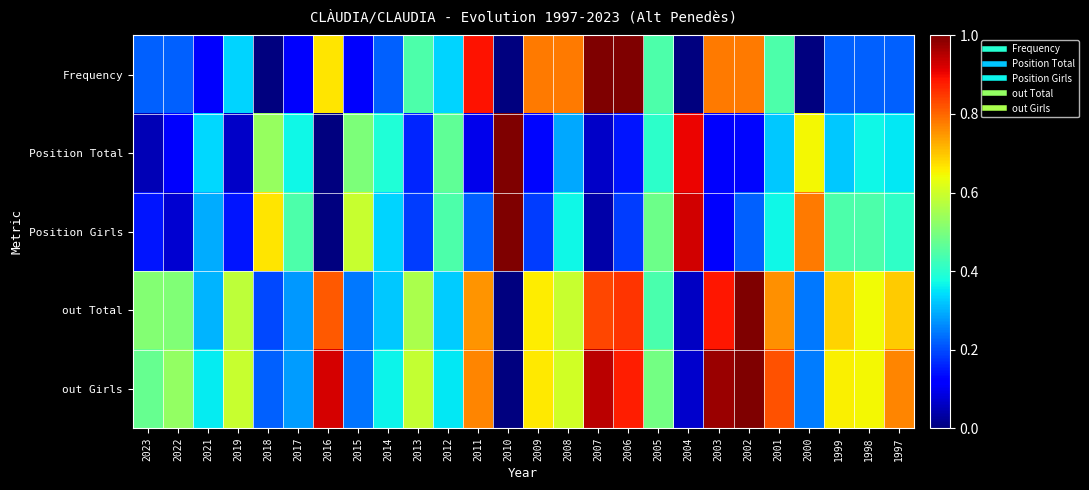

At which category is the sum across all series the highest?

2002